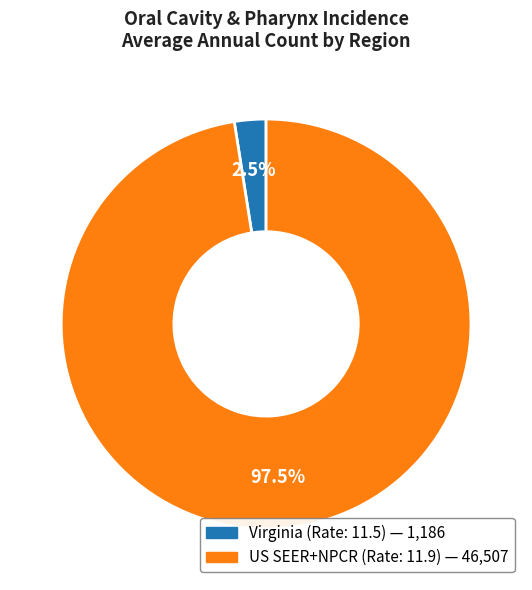

Does any single category account for the majority?

Yes